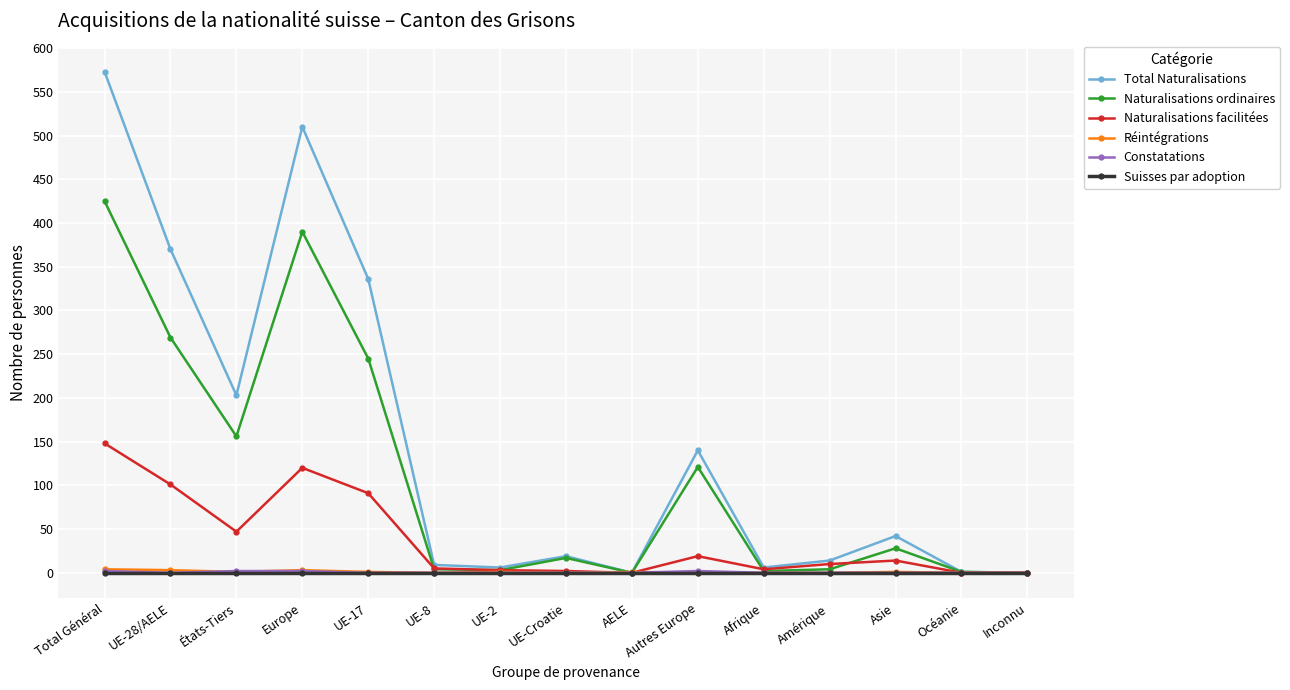

The value of Naturalisations ordinaires at Europe is 109. True or false?

False